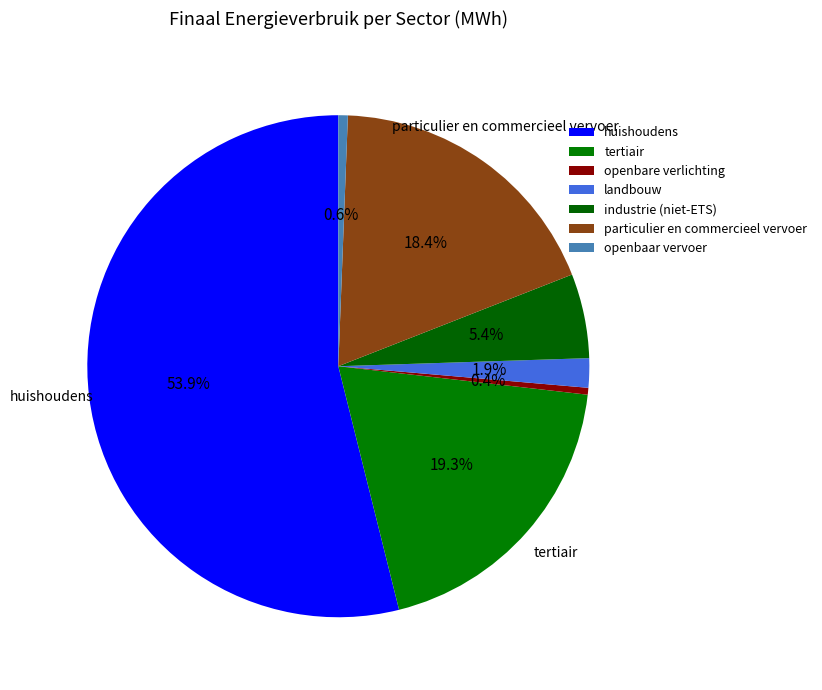

Count the number of slices in the pie.

7